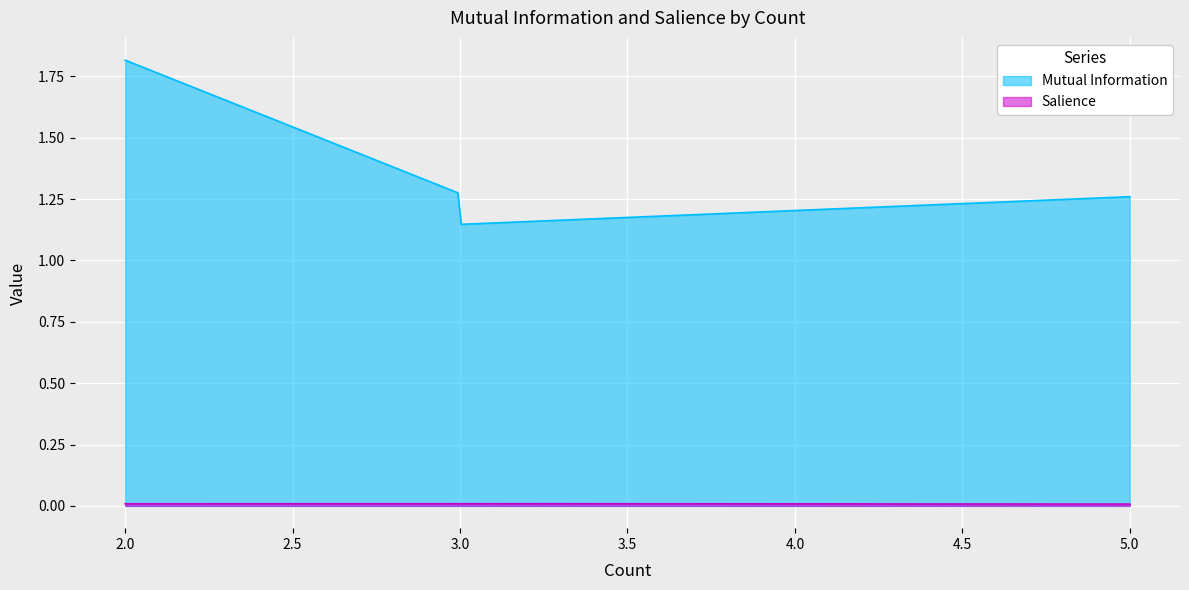

Which series has the largest total across all categories?

Mutual Information